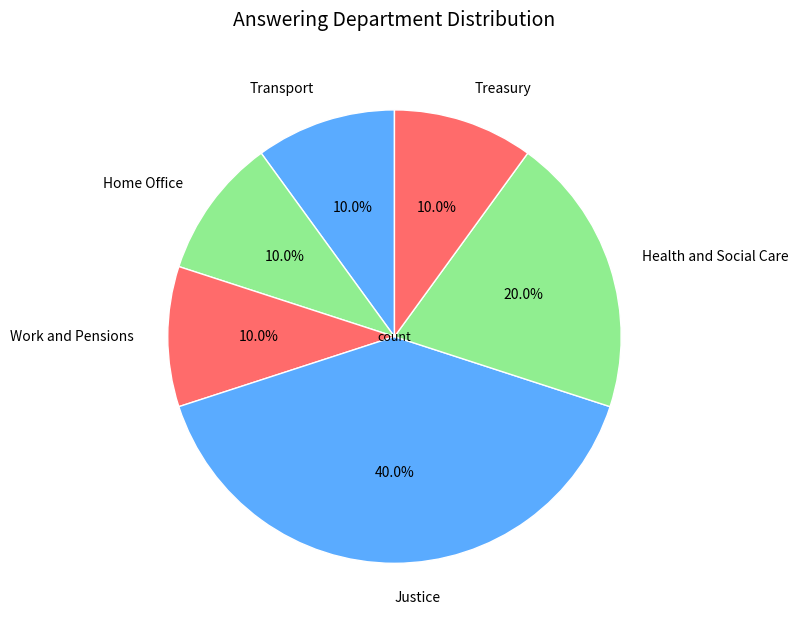

What is the largest slice in the pie chart?

Justice